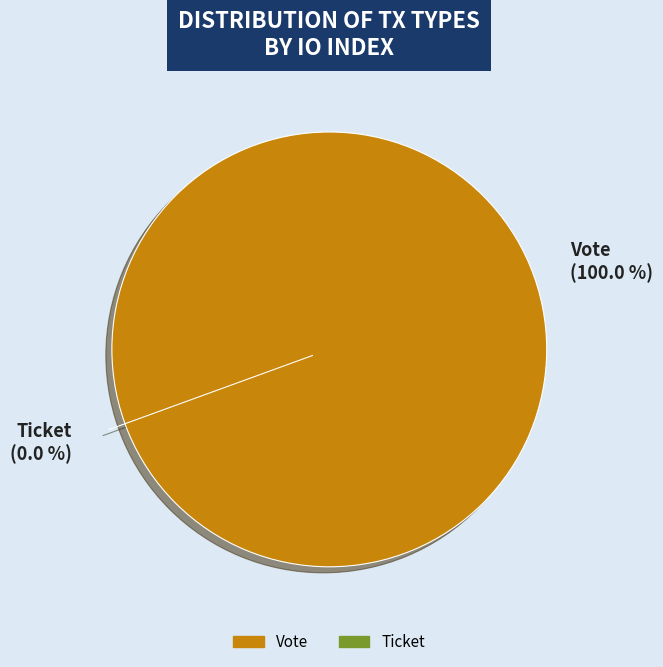

Combined, do Ticket and Vote account for over 50%?

Yes